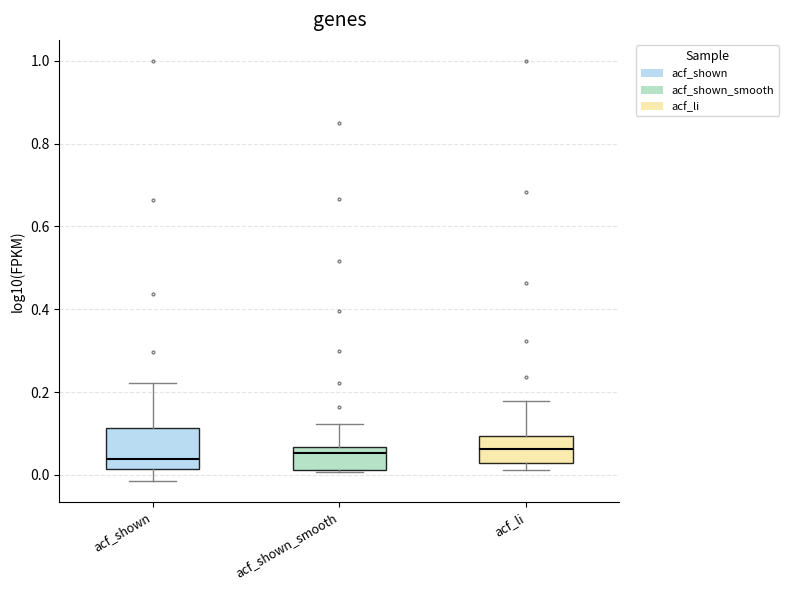

Reading left to right, read every box against the y-axis: the position of its median line, the range the box covers, and the ends of its whiskers. The values are not printed on the chart, so give them approximately, as read against the axis.

acf_shown: median 0.04, box 0.02 to 0.12, whiskers -0.02 to 0.22
acf_shown_smooth: median 0.06 (just below the box's upper edge), box 0.02 to 0.06, whiskers 0.00 to 0.12
acf_li: median 0.06, box 0.02 to 0.10, whiskers 0.02 (just below the box's lower edge) to 0.18